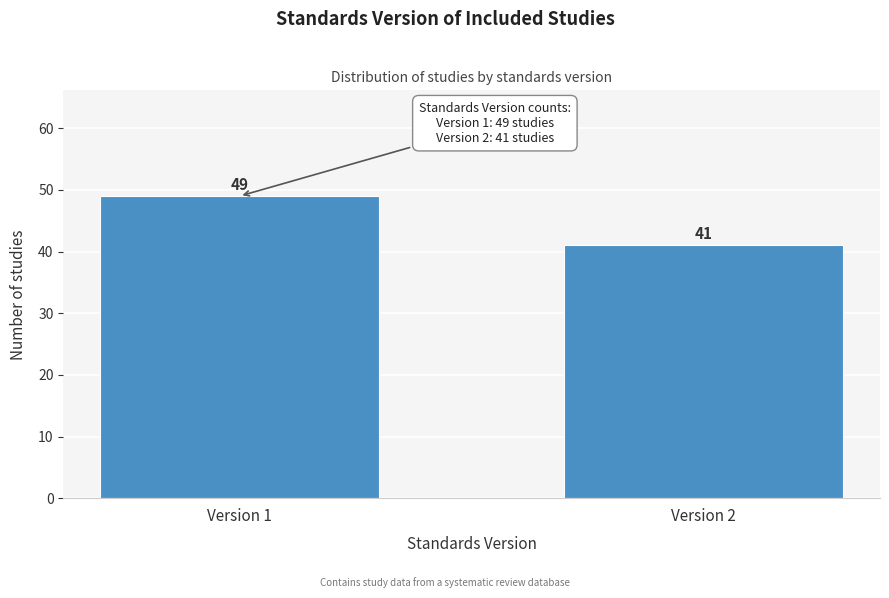

Reading left to right, list all the values displayed in this chart.

49	41